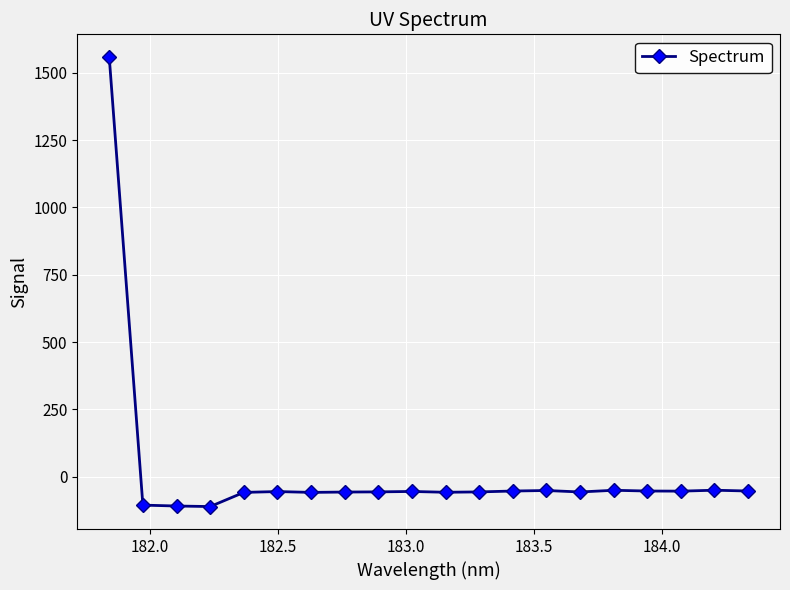

What is the difference between the maximum and minimum values?

1670.0